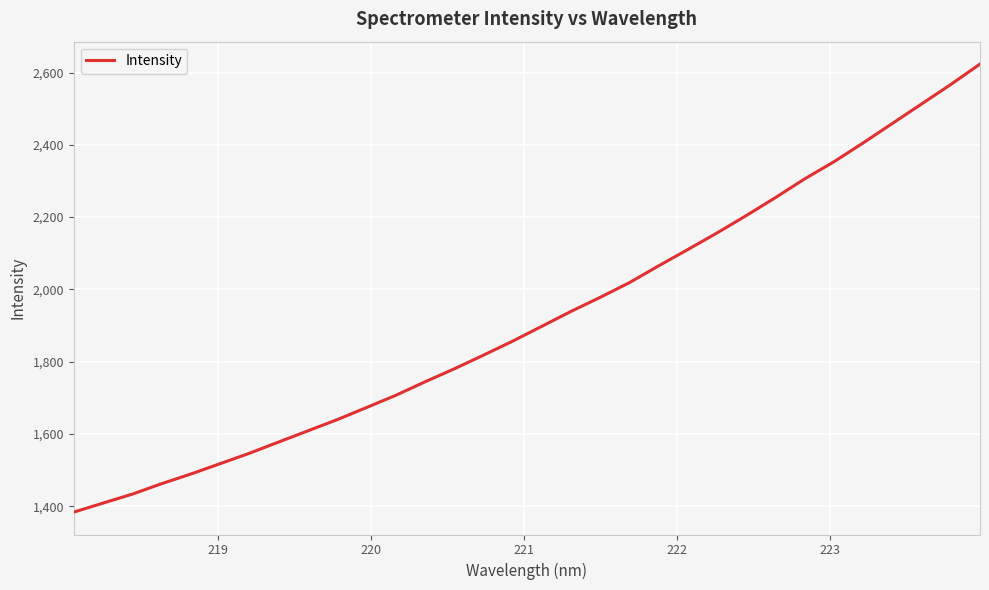

What is the greatest value displayed?

2623.5